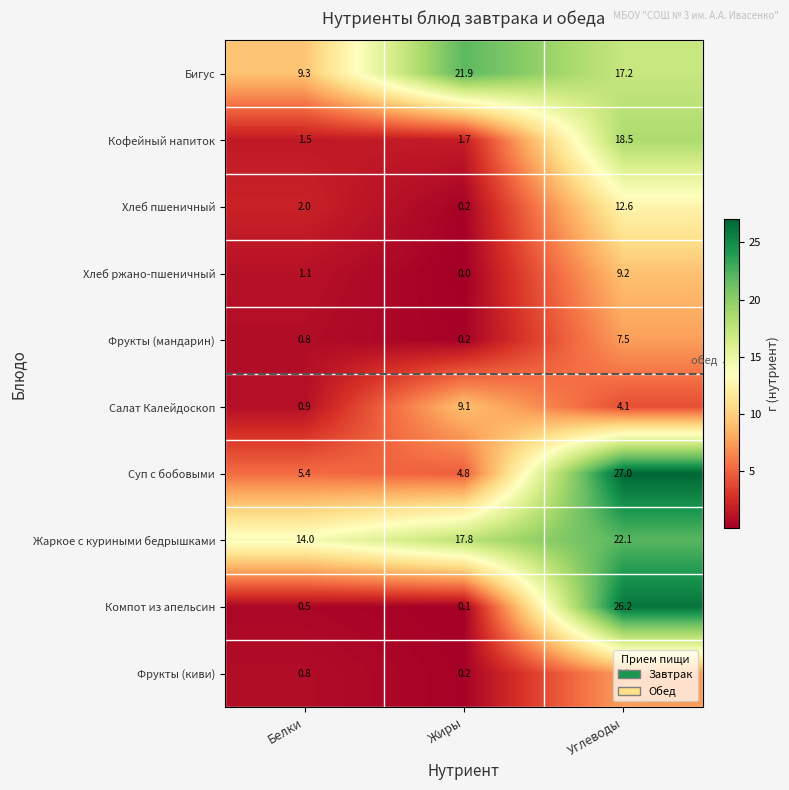

Between Жиры and Углеводы, which series saw the biggest shift?

Компот из апельсин